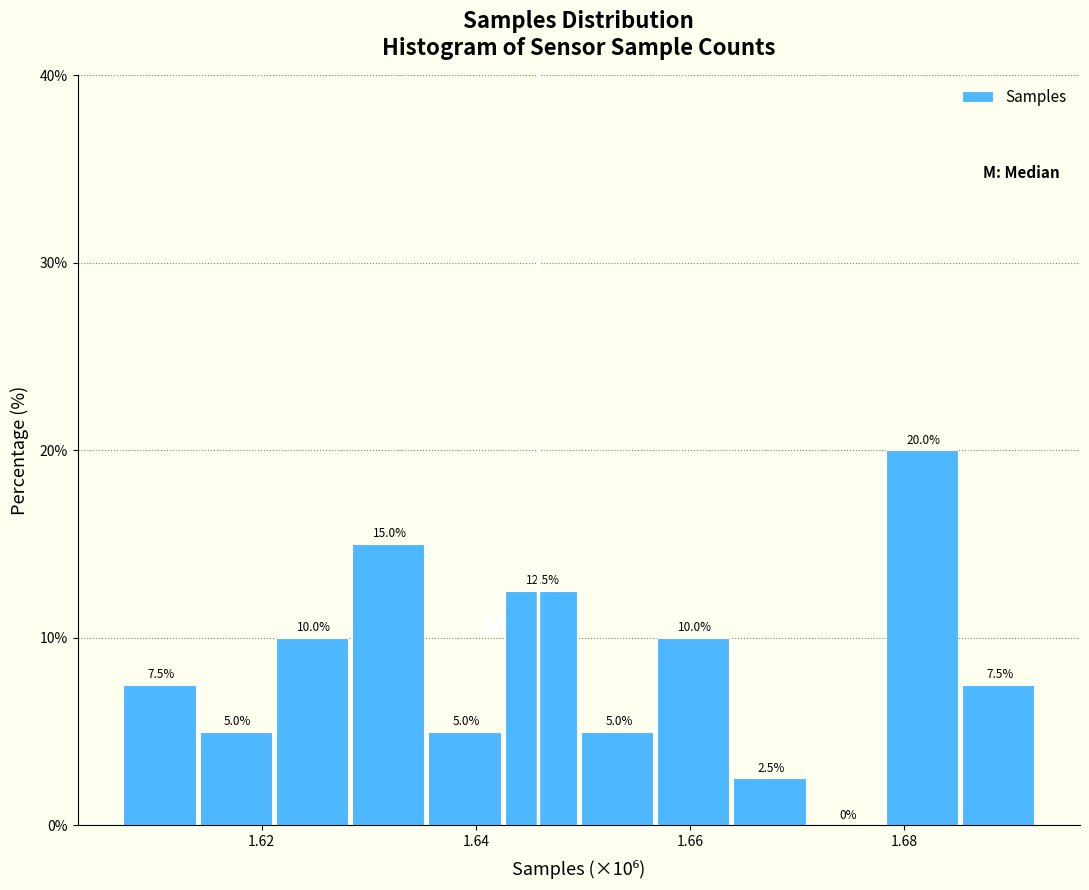

Around what value on the x-axis is the tallest bar? Give the approximate position of its centre, as read against the axis.

1.682